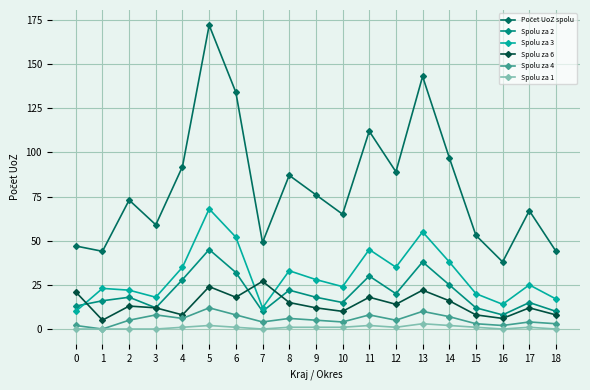

What is the value of the Spolu za 2 point at the 14th from the left?

38